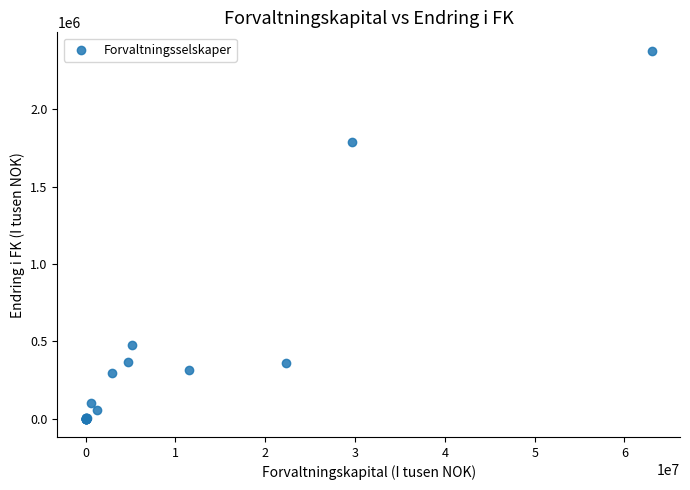

What Y value in the scatter plot is closest to 1189359?

1789346.0